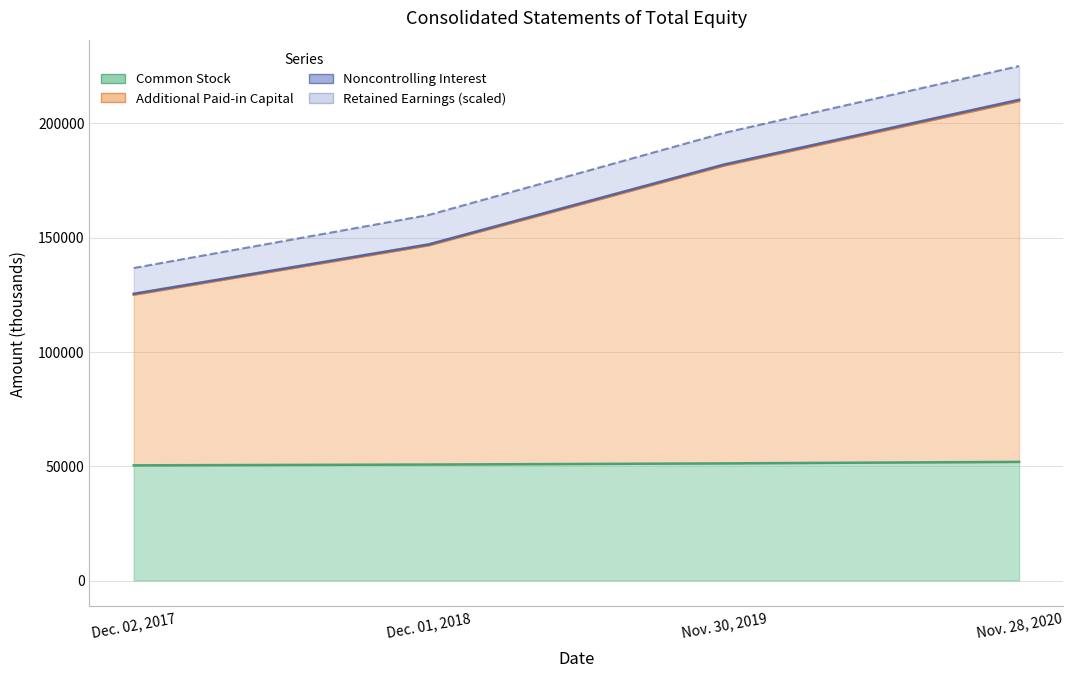

Which has a higher value, Dec. 01, 2018 or Nov. 30, 2019?

Nov. 30, 2019